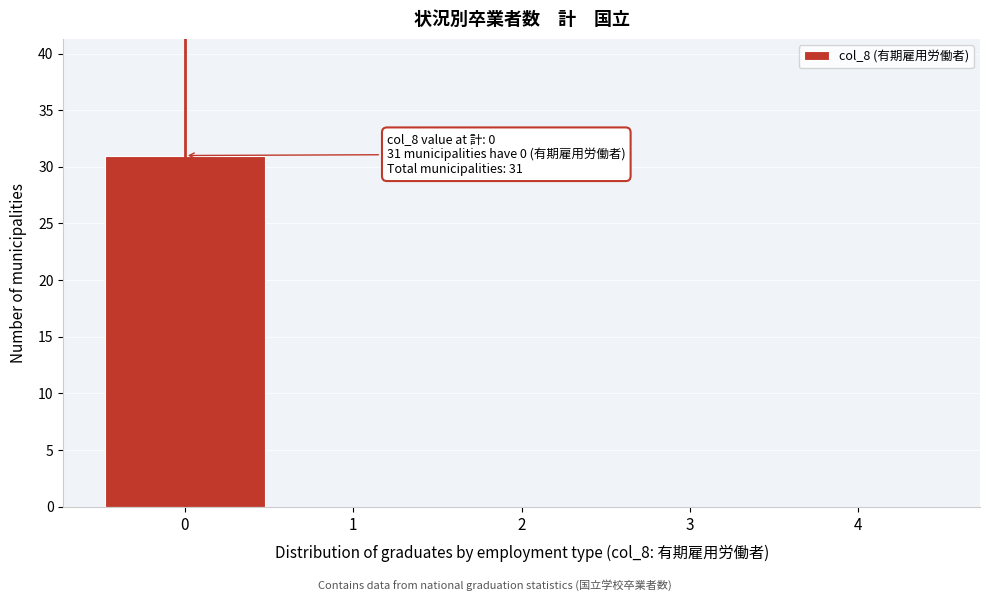

Reading left to right, what are all the values shown in this chart?

0=31	1=0	2=0	3=0	4=0